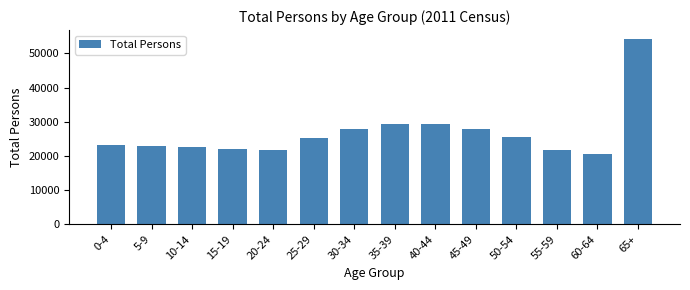

What is the smallest value displayed?

20653